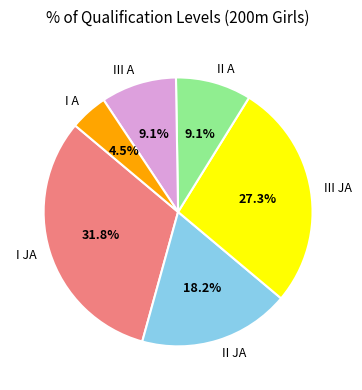

Does II A account for over 50% of the chart?

No